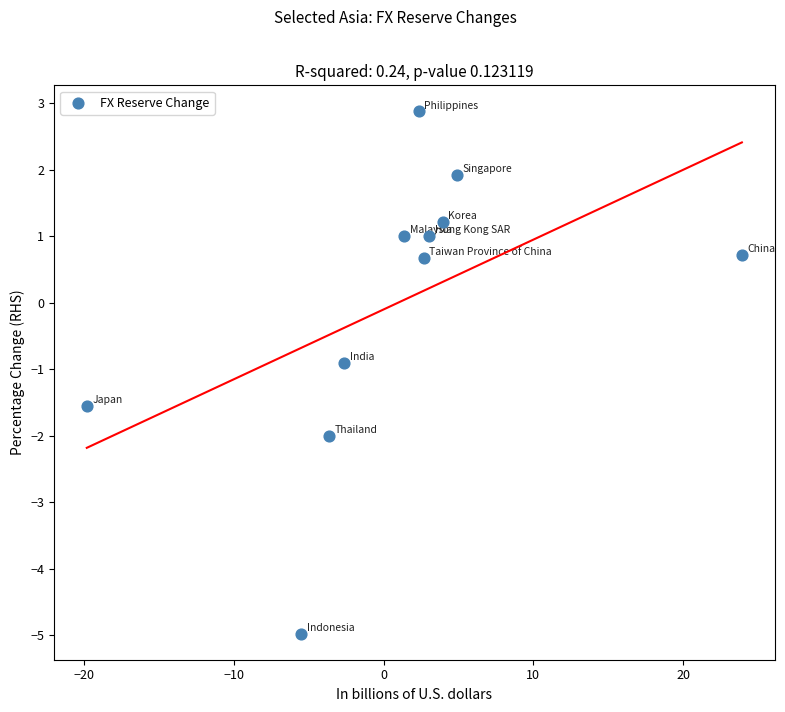

What Y value in the scatter plot is closest to -1?

-0.9